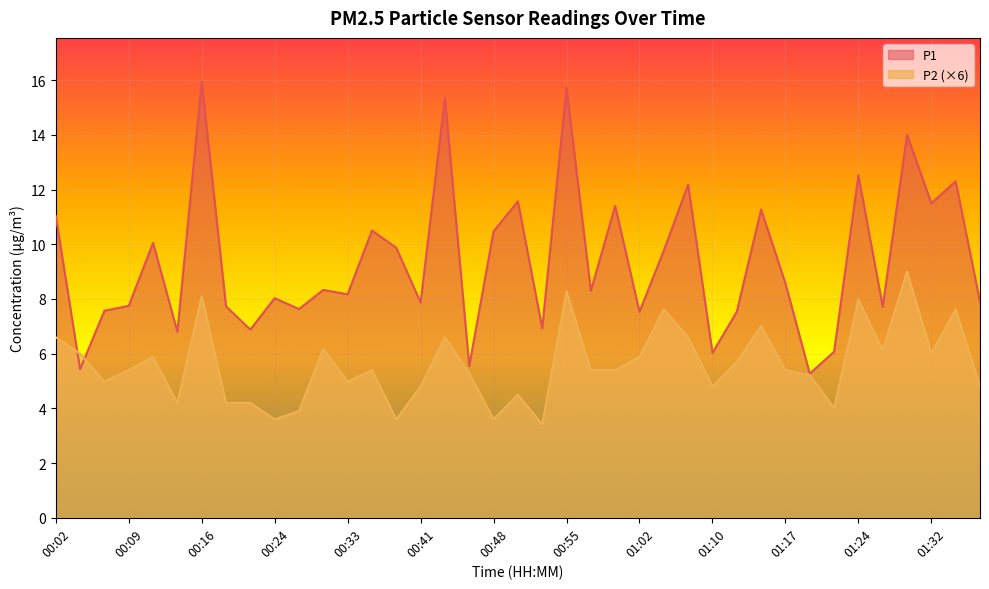

What is the label of the 7th point from the left?

00:16